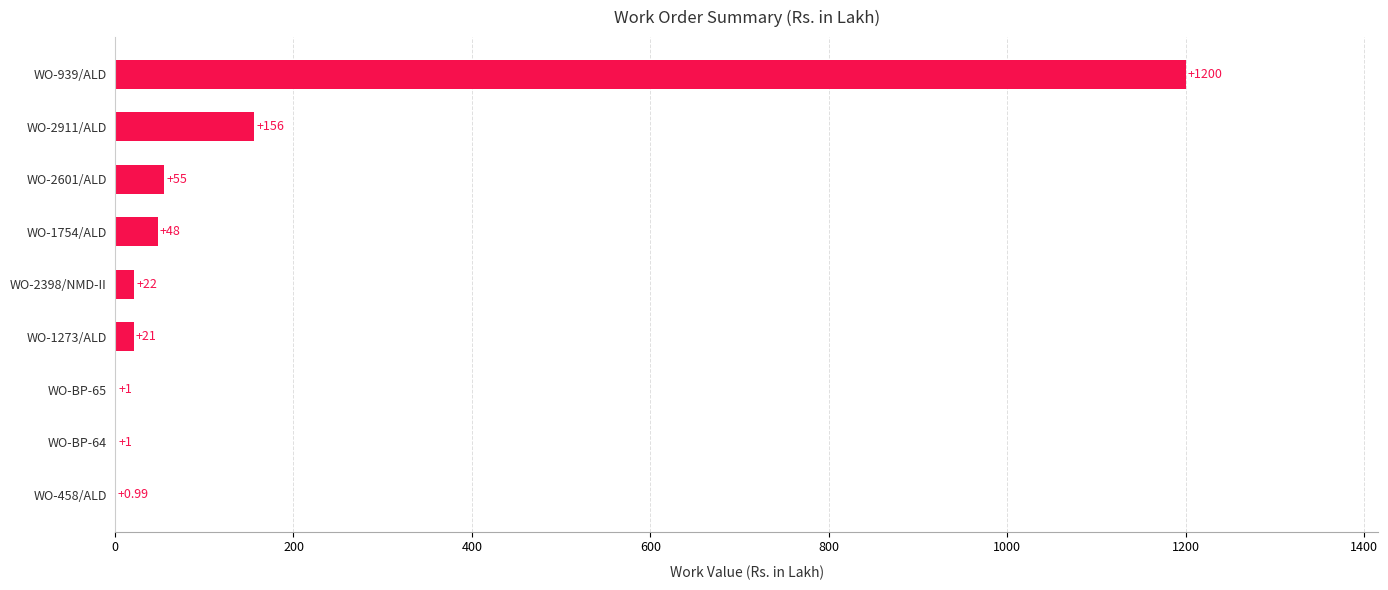

Which has a higher value, WO-2601/ALD or WO-2398/NMD-II?

WO-2601/ALD